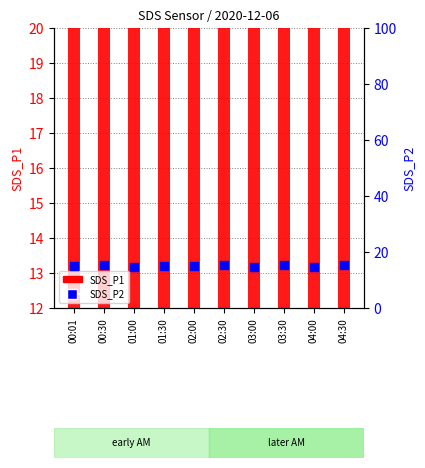

At how many categories does at least one series exceed 18?

10